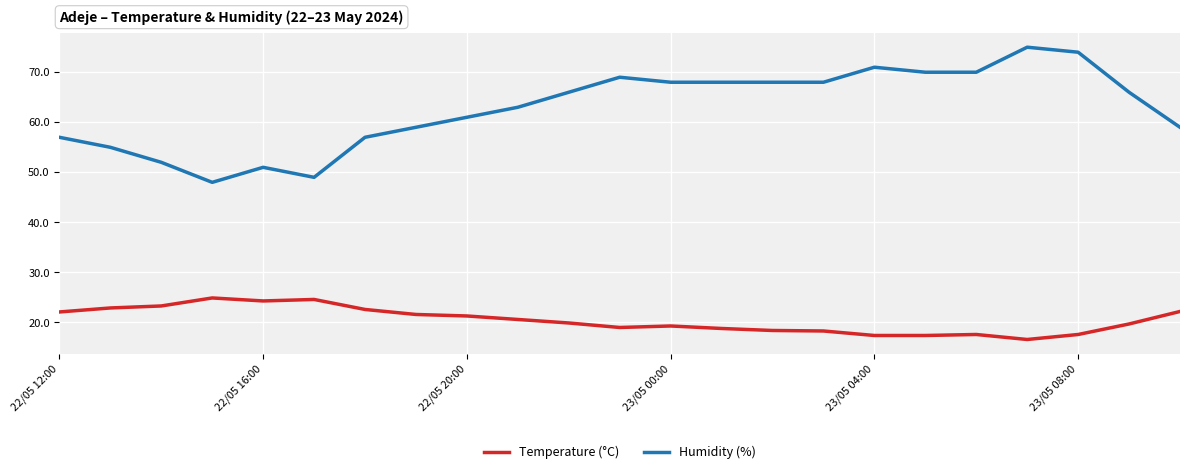

Rank the series by their maximum value, from lowest to highest.

Temperature (°C), Humidity (%)